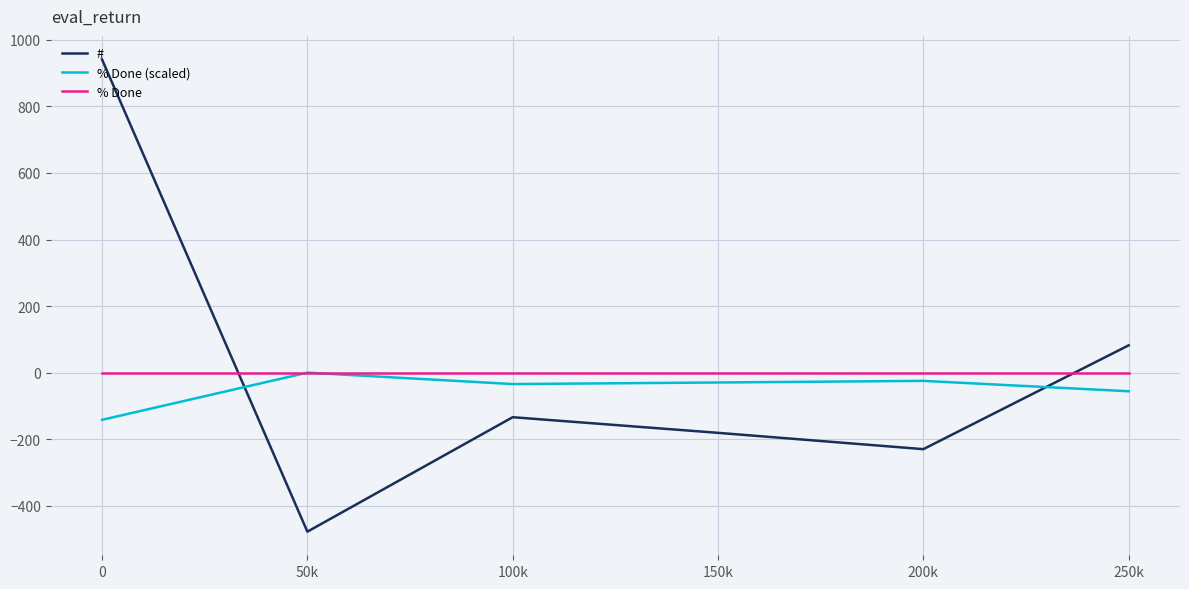

How many values in the # series exceed -134?

2